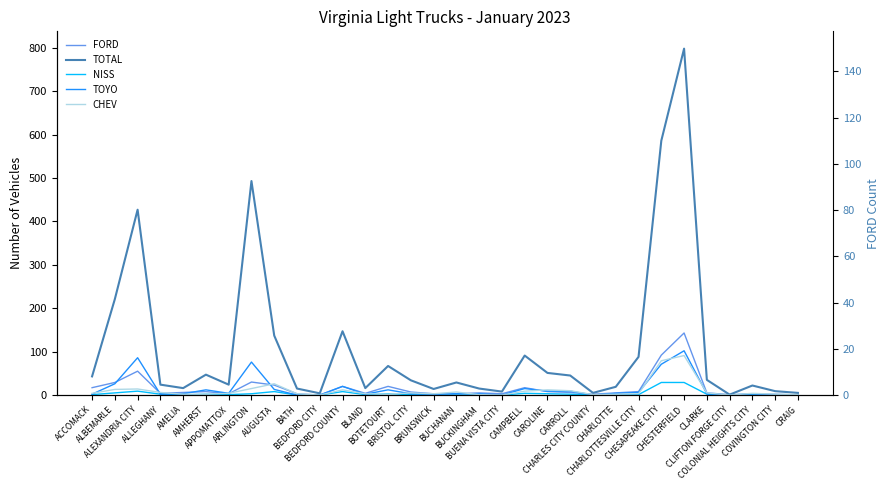

Count the number of categories in the chart.

32